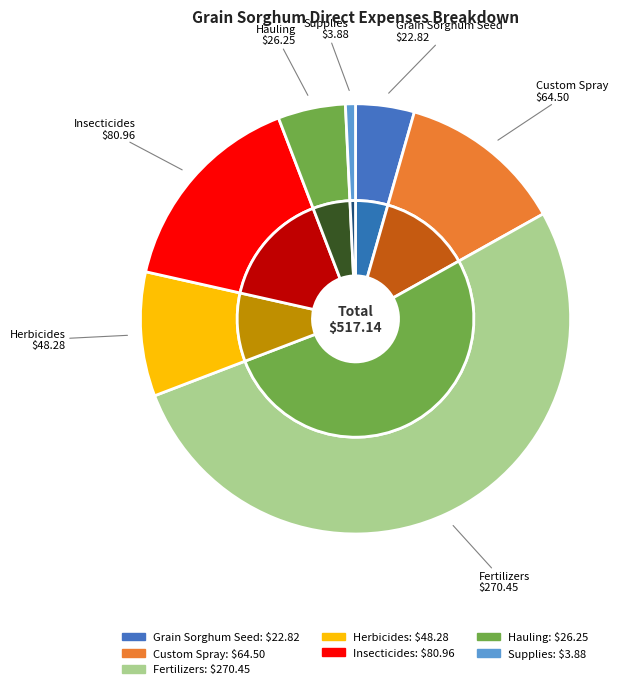

How many slices are in this pie chart?

7